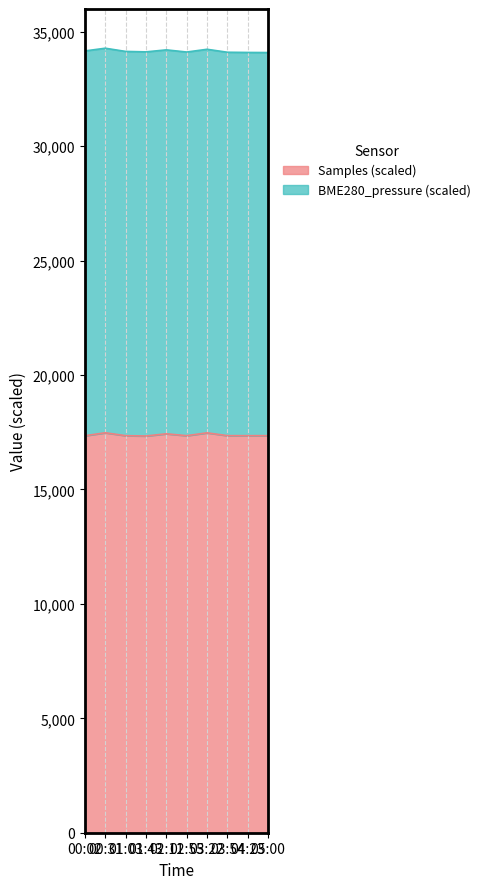

Does the chart display data point markers on the line(s)?

No